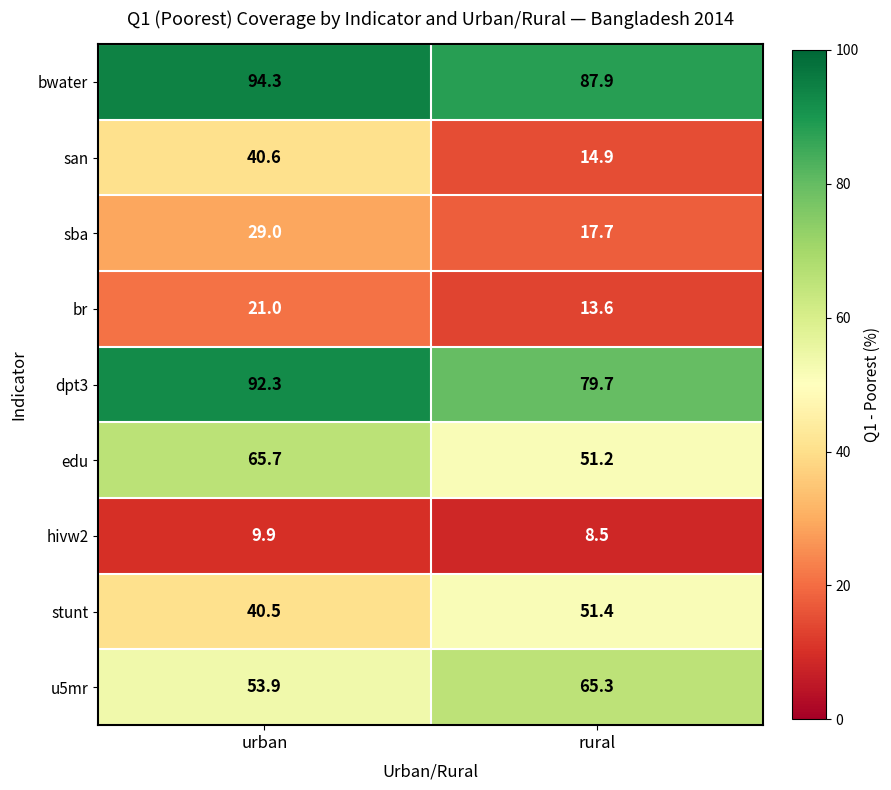

At which category does the chart reach its peak across all series?

urban